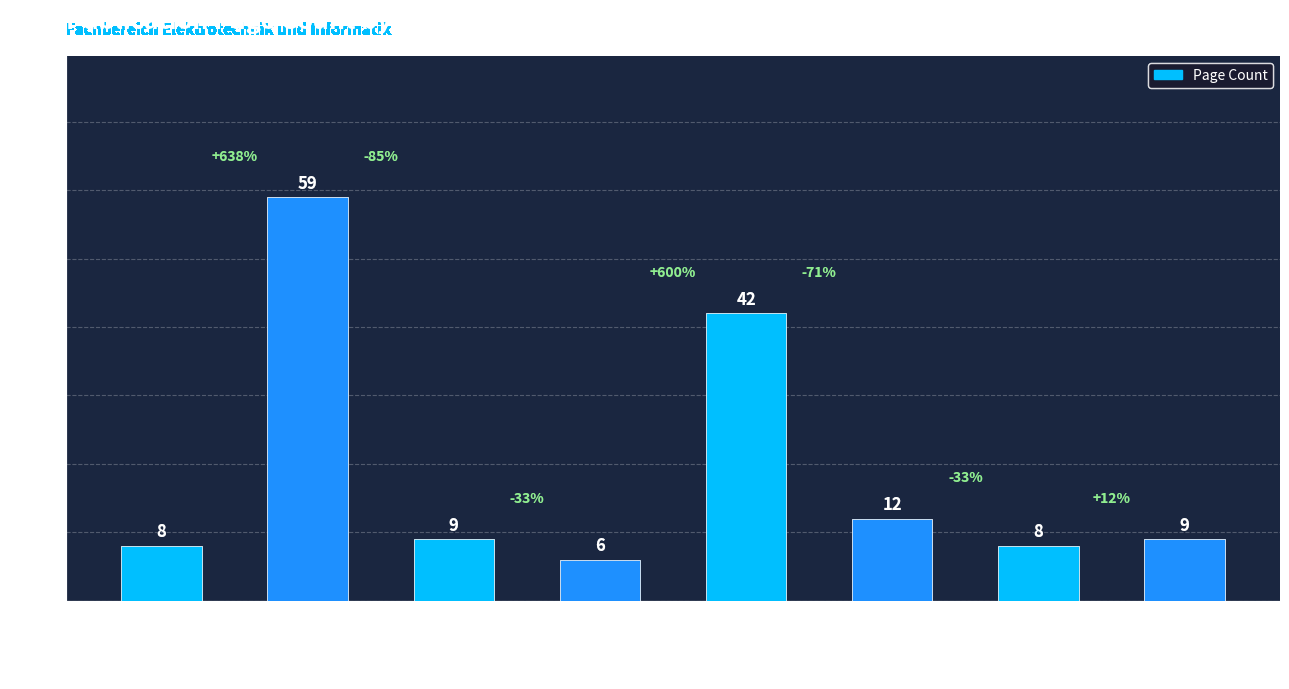

What is the minimum value shown in the chart?

6